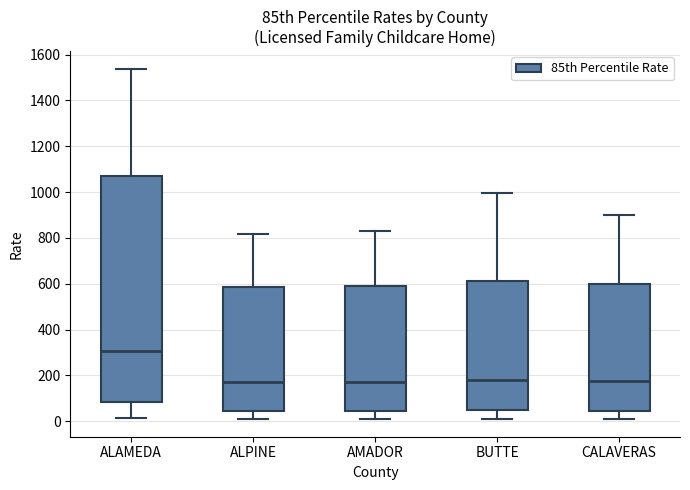

Reading left to right, transcribe this box plot: for each box, give where its median line is, the range the box spans, and where its two whiskers end, as read against the y-axis. The values are not printed on the chart, so give them approximately, as read against the axis.

ALAMEDA: median 300, box 80 to 1080, whiskers 20 to 1540
ALPINE: median 180, box 40 to 580, whiskers 0 to 820
AMADOR: median 180, box 40 to 580, whiskers 0 to 840
BUTTE: median 180, box 60 to 620, whiskers 20 to 1000
CALAVERAS: median 180, box 40 to 600, whiskers 0 to 900